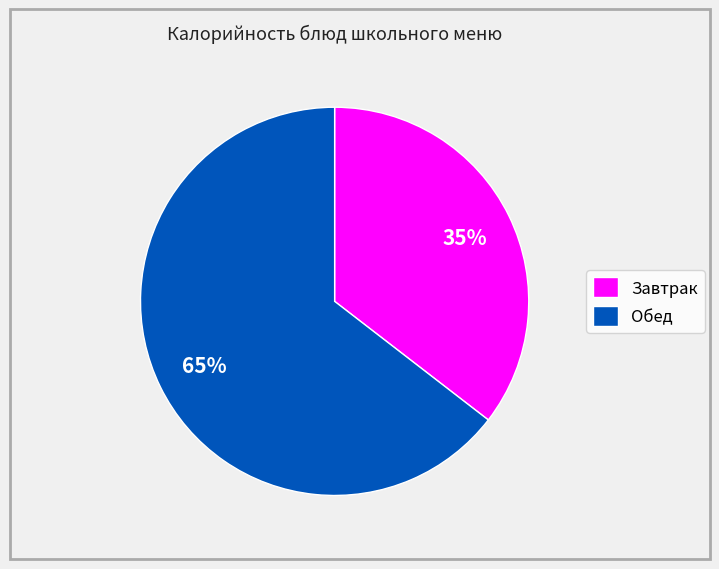

Combined, do Завтрак and Обед account for over 50%?

Yes